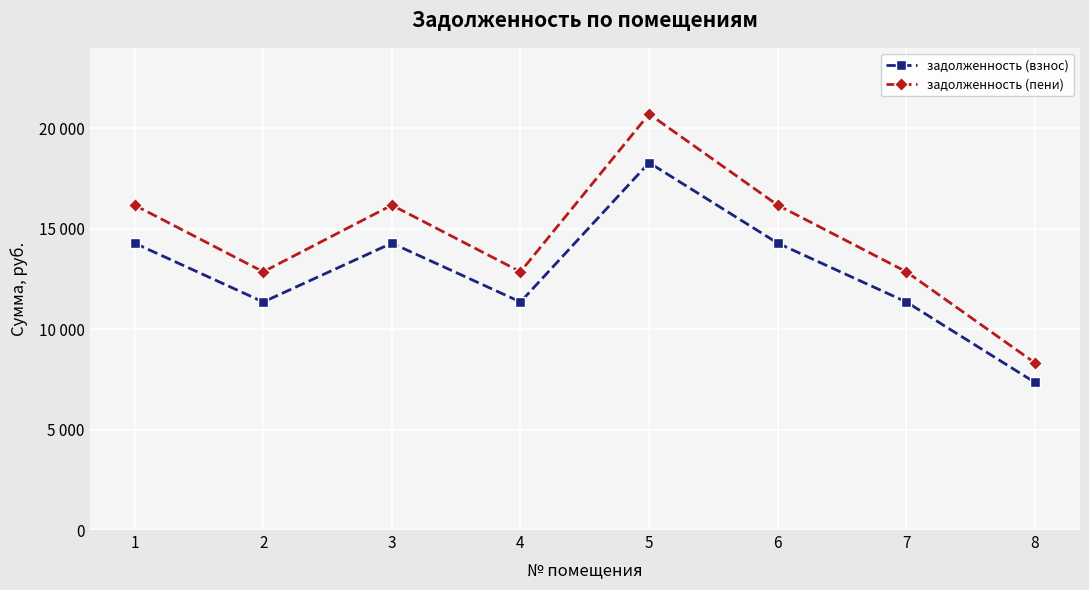

What is the value of the задолженность (взнос) point at the 5th from the left?

18284.2